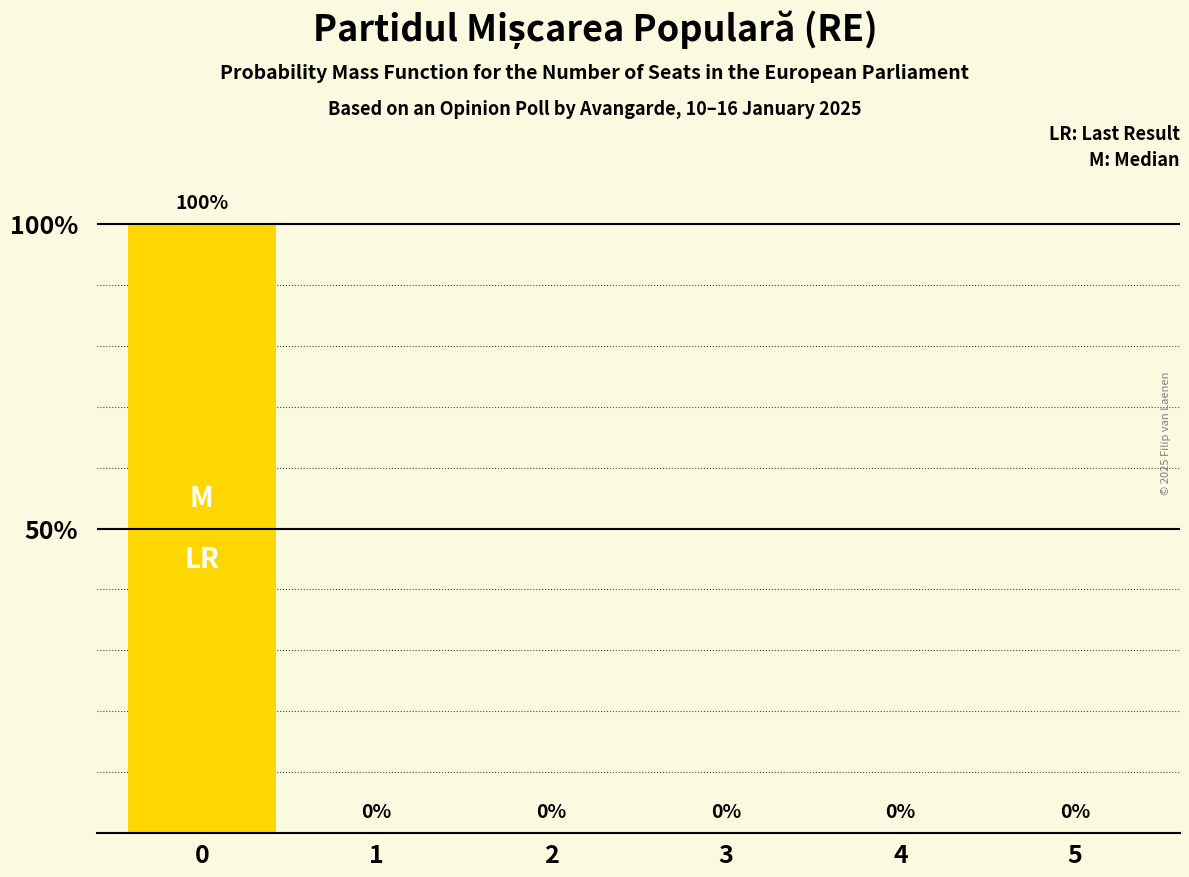

What is the maximum value shown in the chart?

100